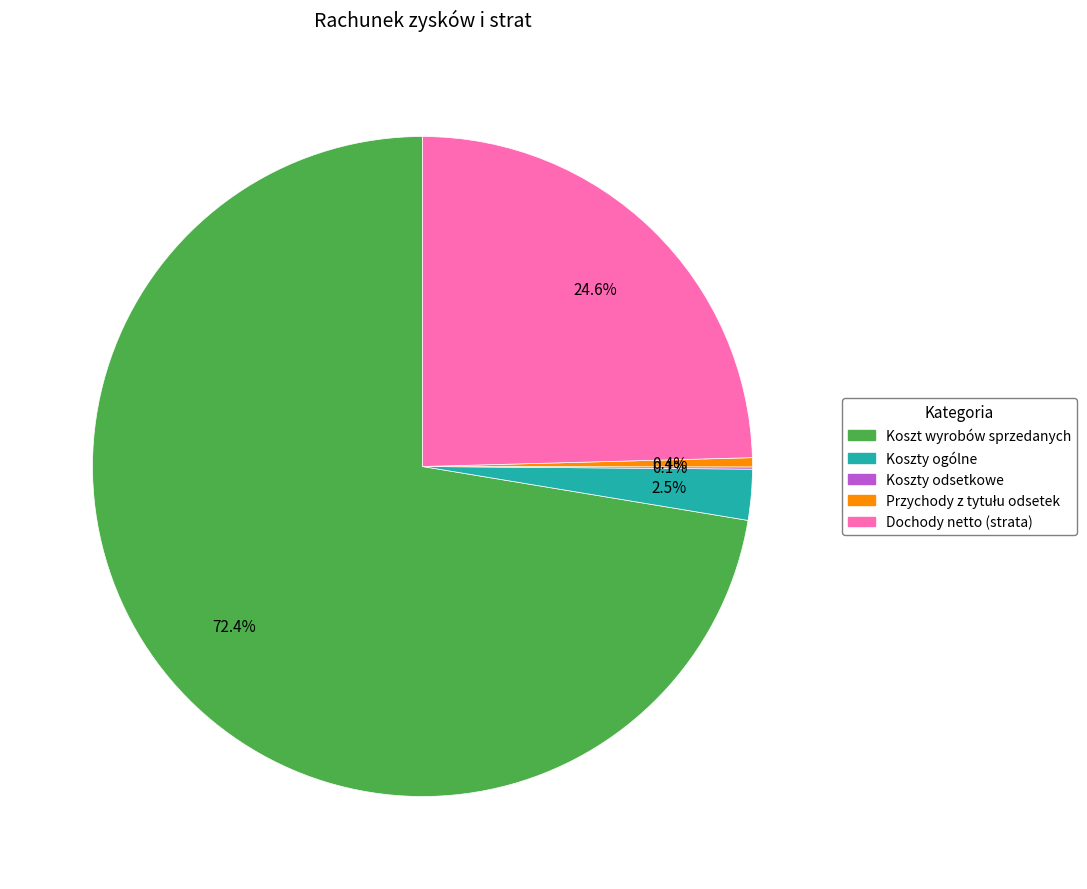

Is Koszt wyrobów sprzedanych the majority of the pie?

Yes